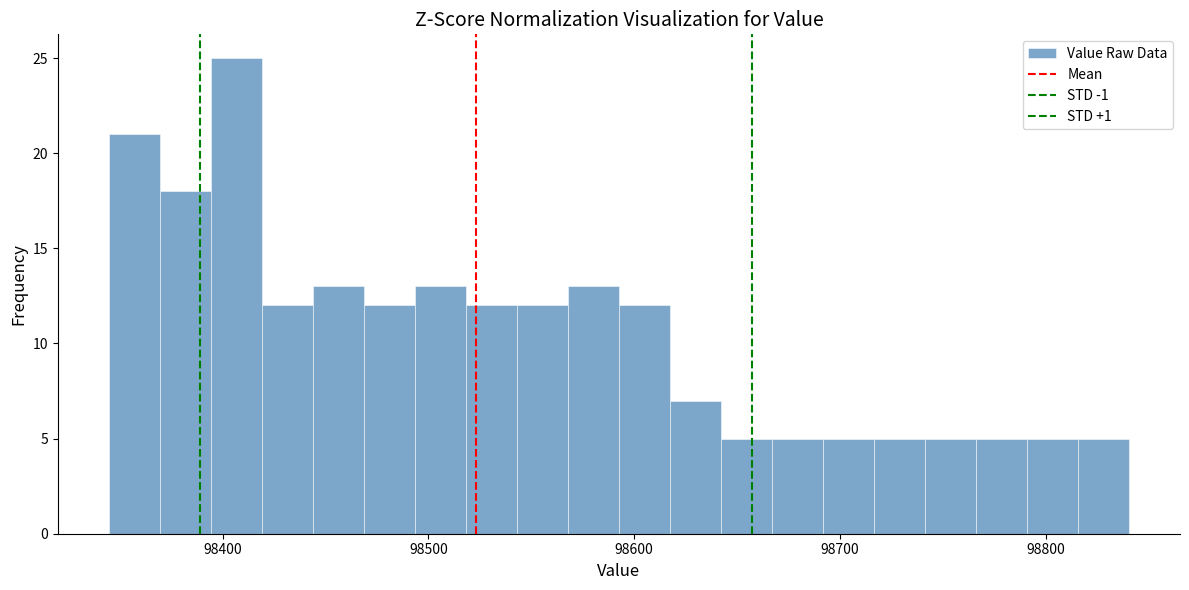

Around what value on the x-axis is the tallest bar? Give the approximate position of its centre, as read against the axis.

98410